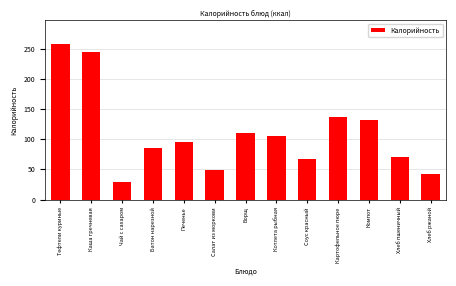

The chart shows a value of 29.2 at Котлета рыбная. True or false?

False